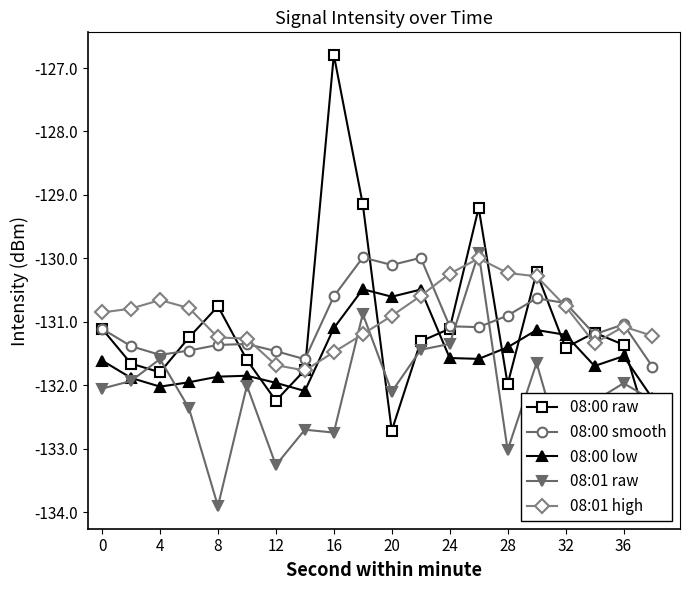

Which series has the largest total across all categories?

08:01 high